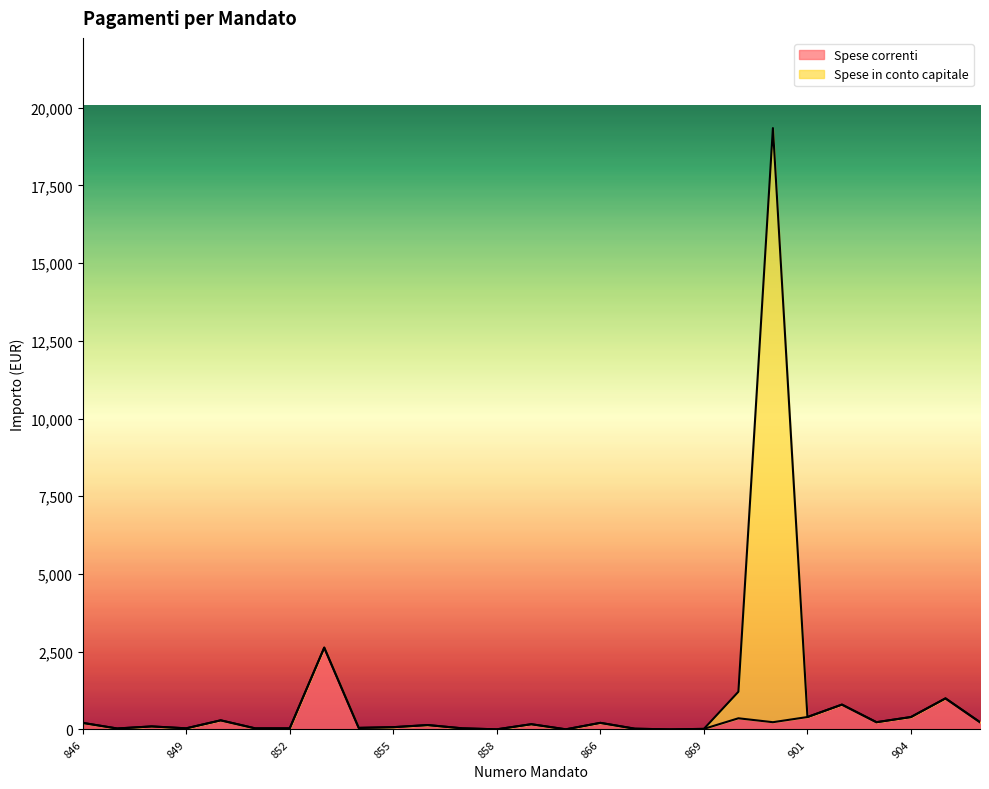

Does the chart display data point markers on the line(s)?

No